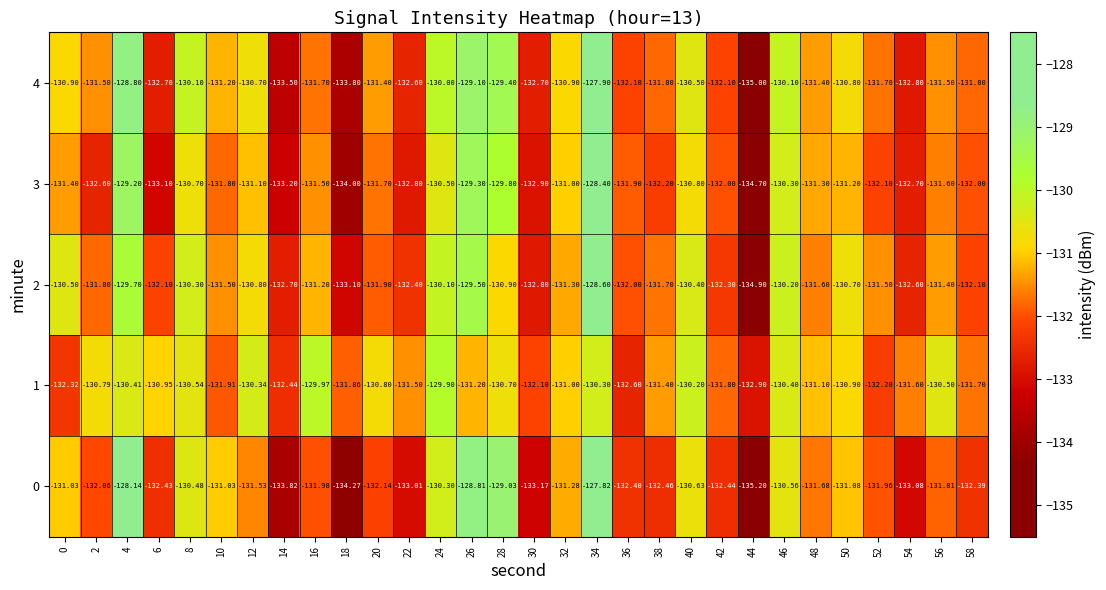

Which series has the largest total across all categories?

1